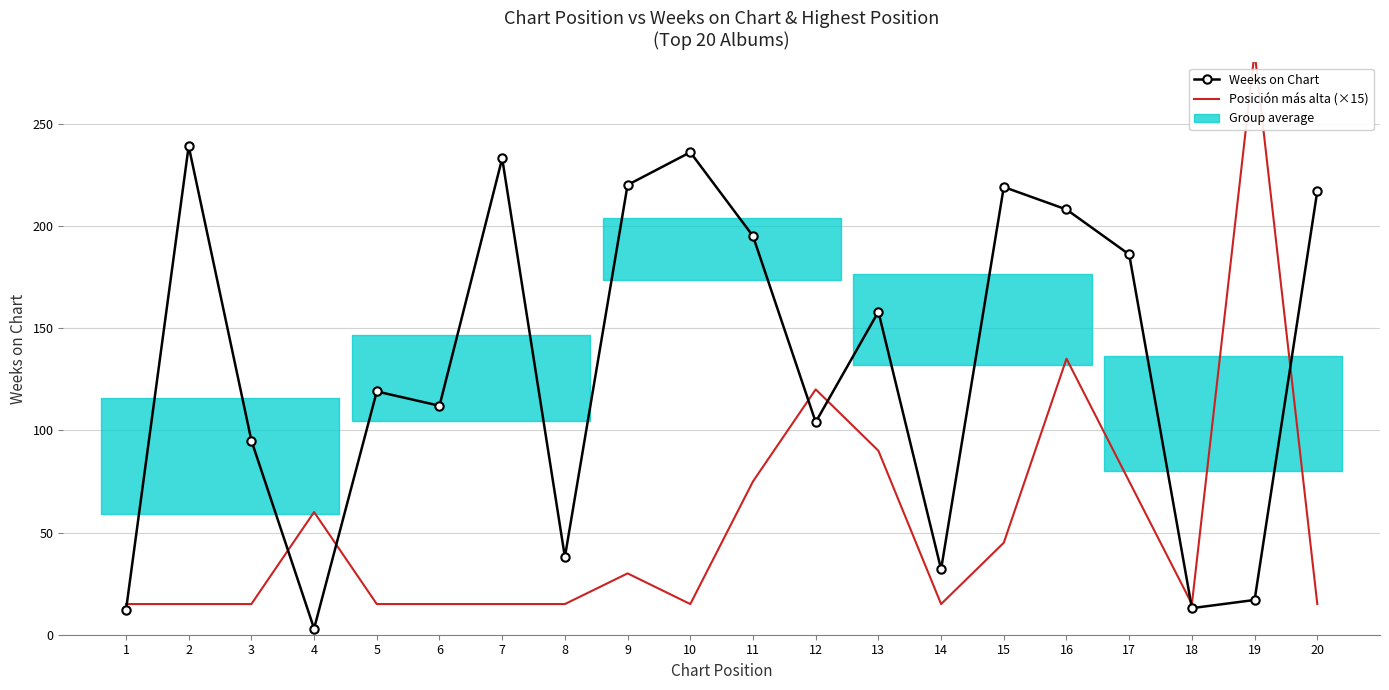

True or false: Posición más alta (×15) and Weeks on Chart intersect in this chart.

True